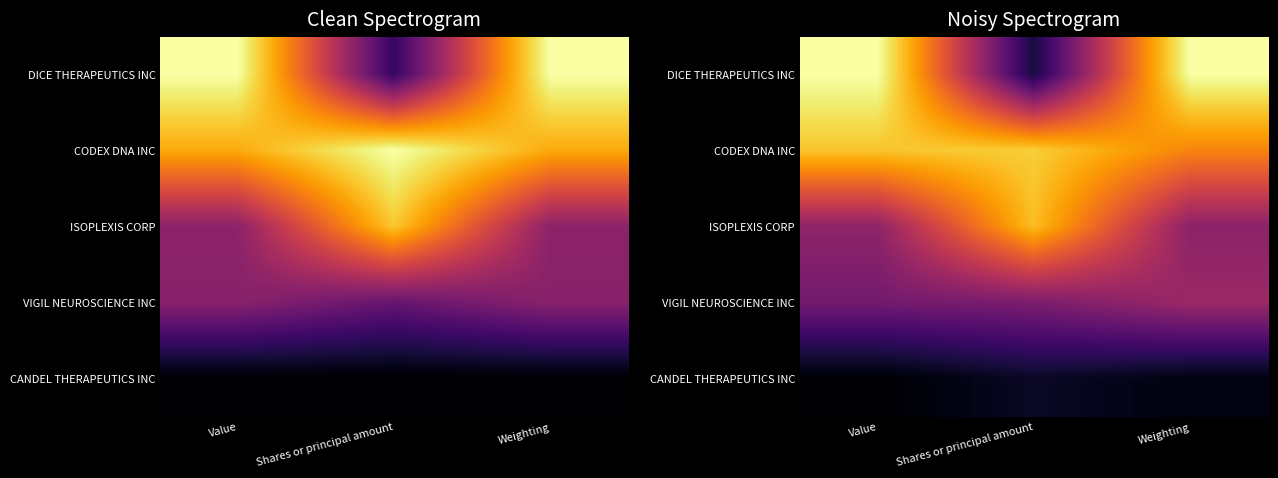

Which series has the largest total across all categories?

CODEX DNA INC